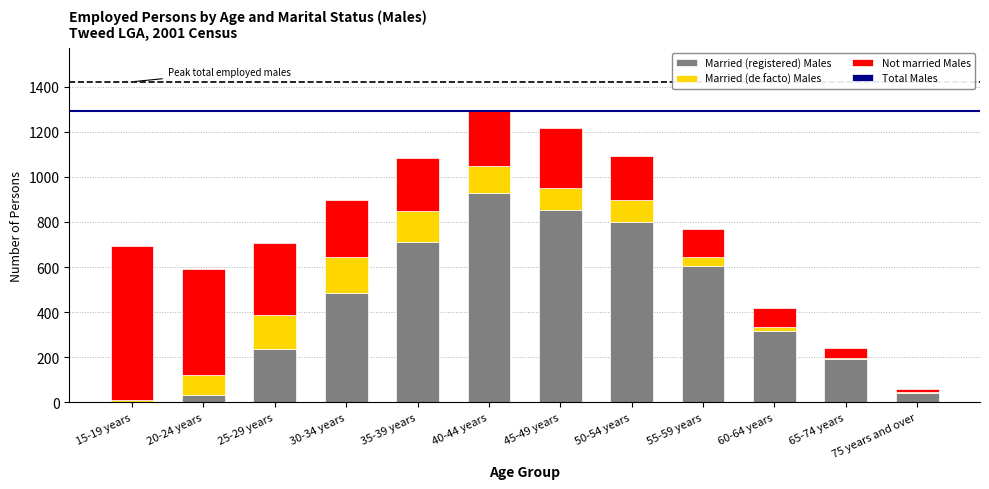

Which category has the highest value in the Married (registered) Males series?

40-44 years